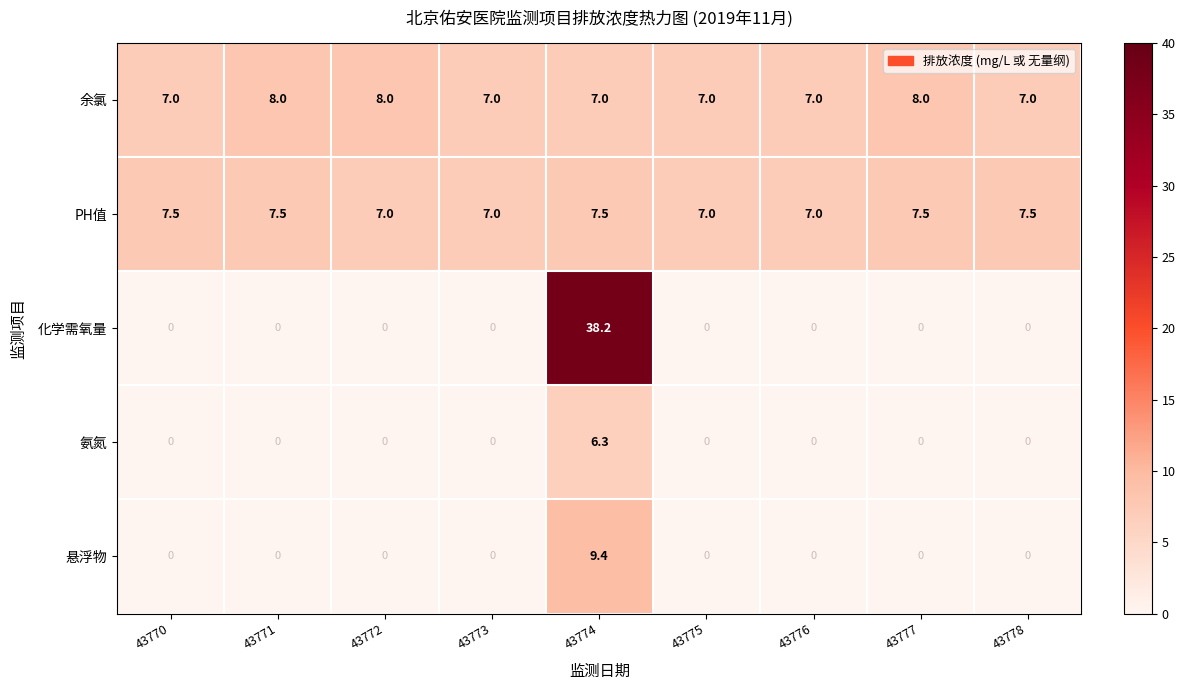

The value of 化学需氧量 at 43771 is 0.0. True or false?

True